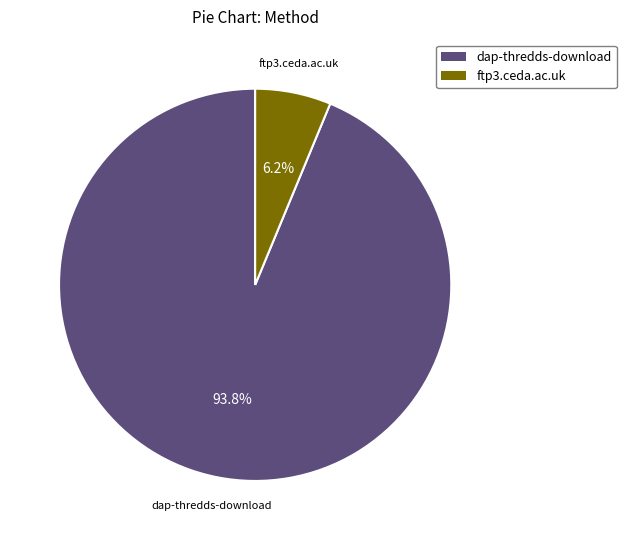

Rank the categories by value from highest to lowest.

dap-thredds-download, ftp3.ceda.ac.uk